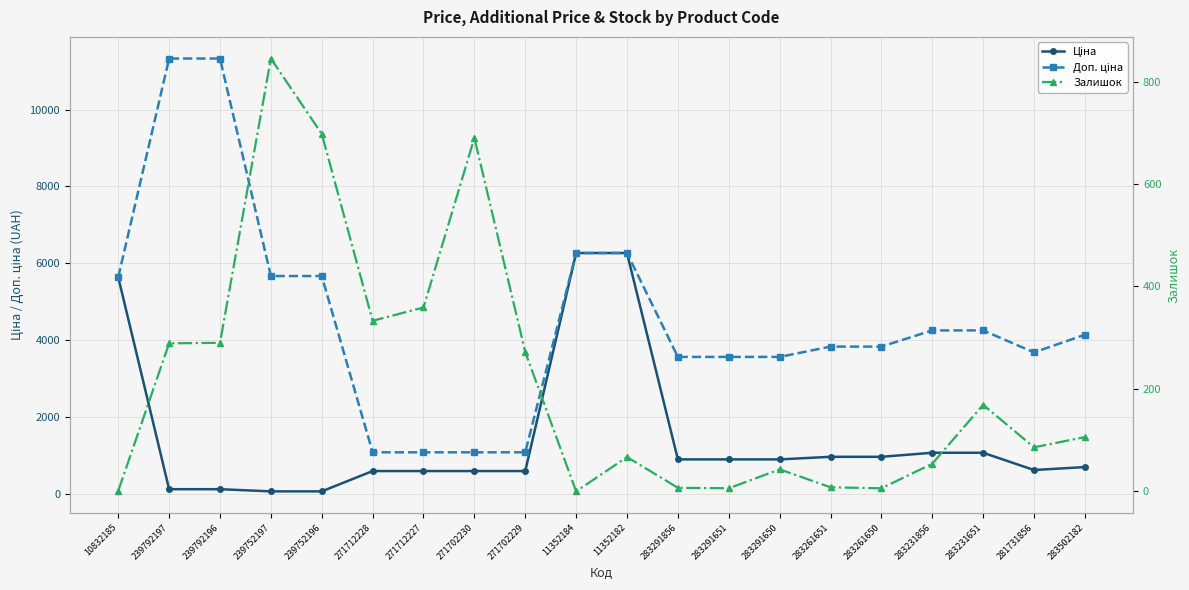

At 10832185, list the series in order from smallest to largest.

Залишок, Ціна, Доп. ціна